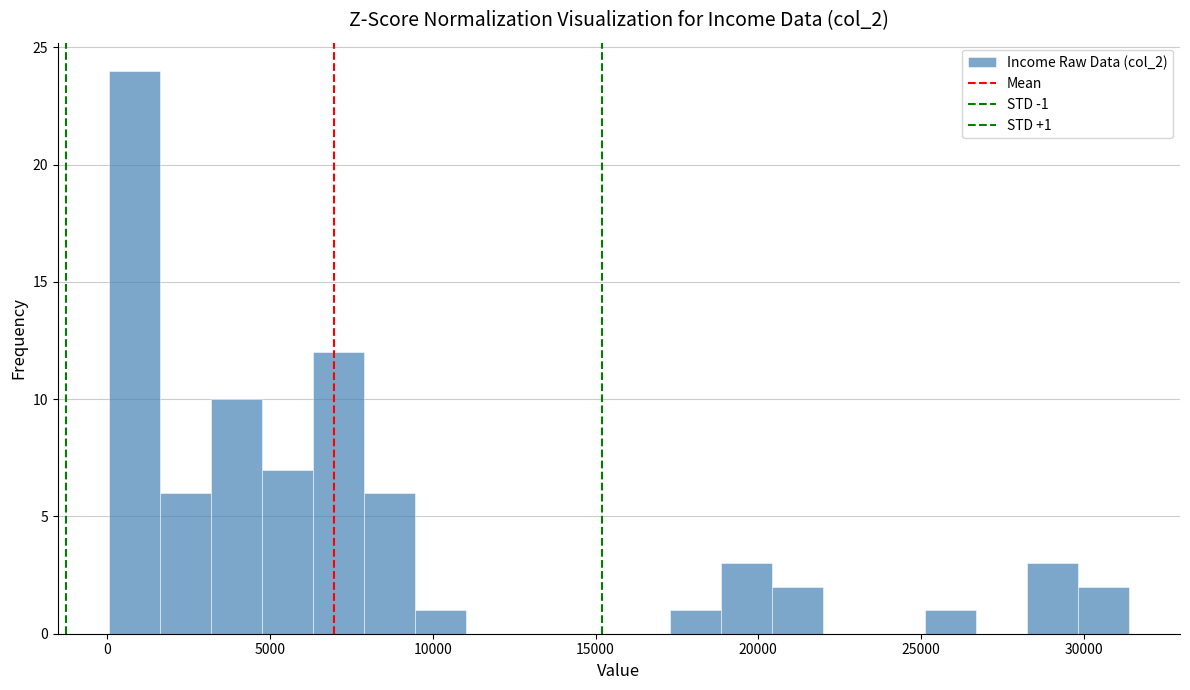

Read against the x-axis, roughly where is the centre of the tallest bar?

1000